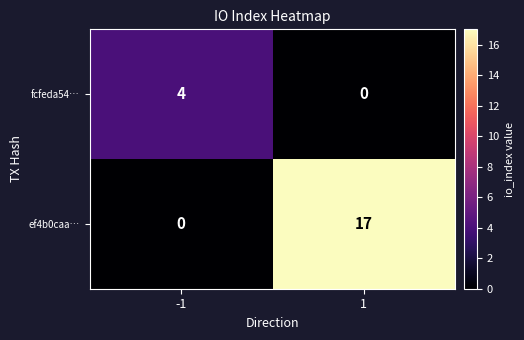

The ef4b0caa… series shows 25 at 1. True or false?

False